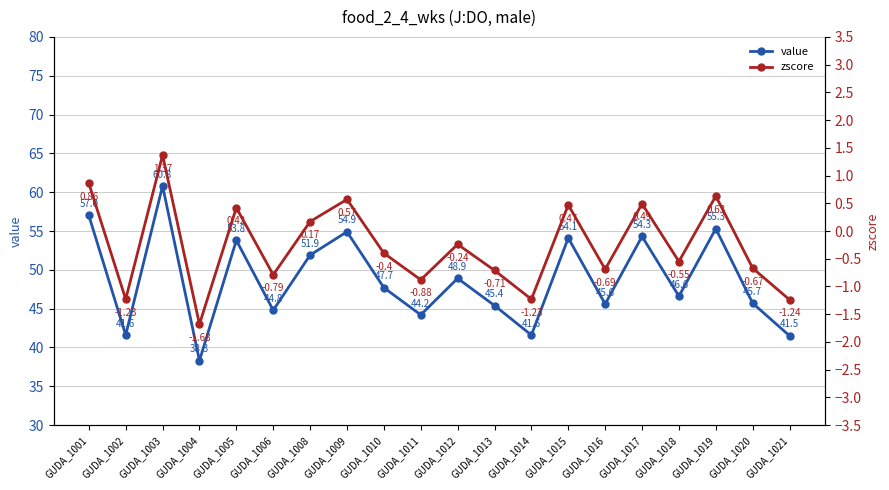

How many lines are shown in the chart?

2